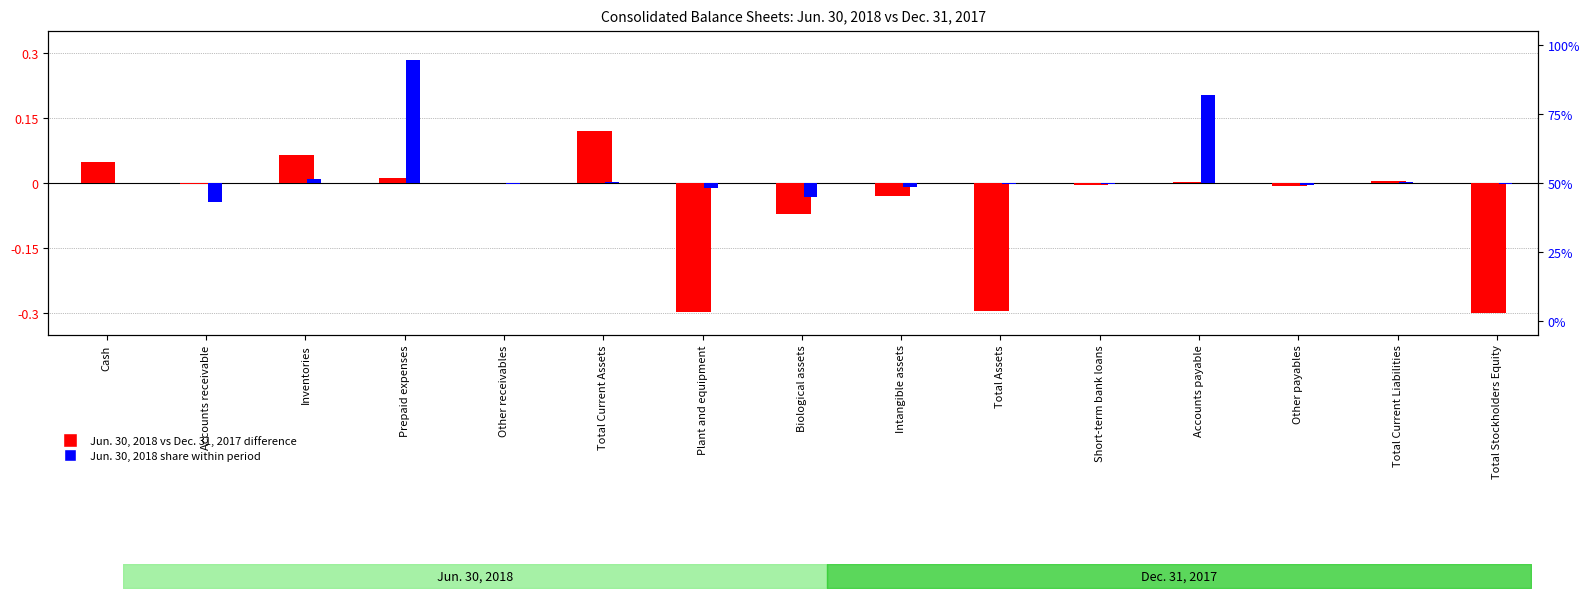

How many data points in Jun vs Dec difference (normalized) are above 0?

6